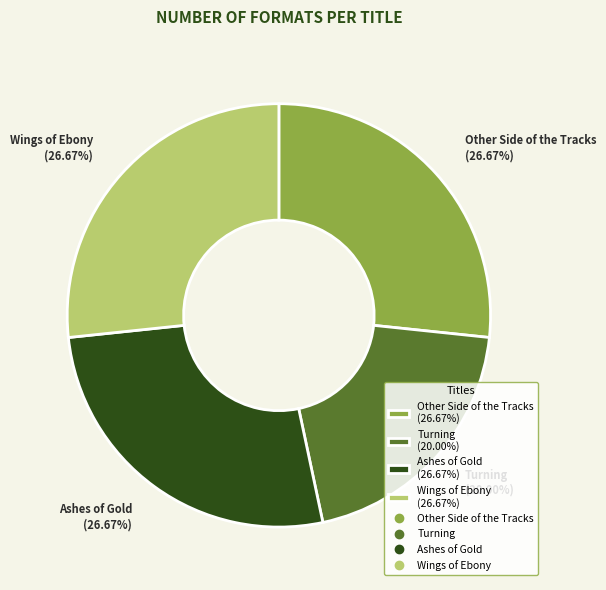

Does any single category account for the majority?

No